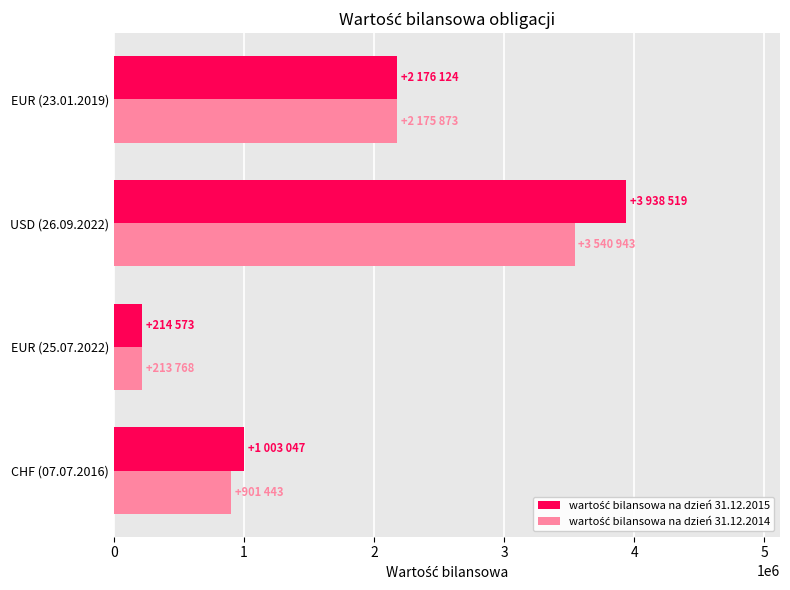

What is the spread (max minus min) of values at EUR (25.07.2022)?

805